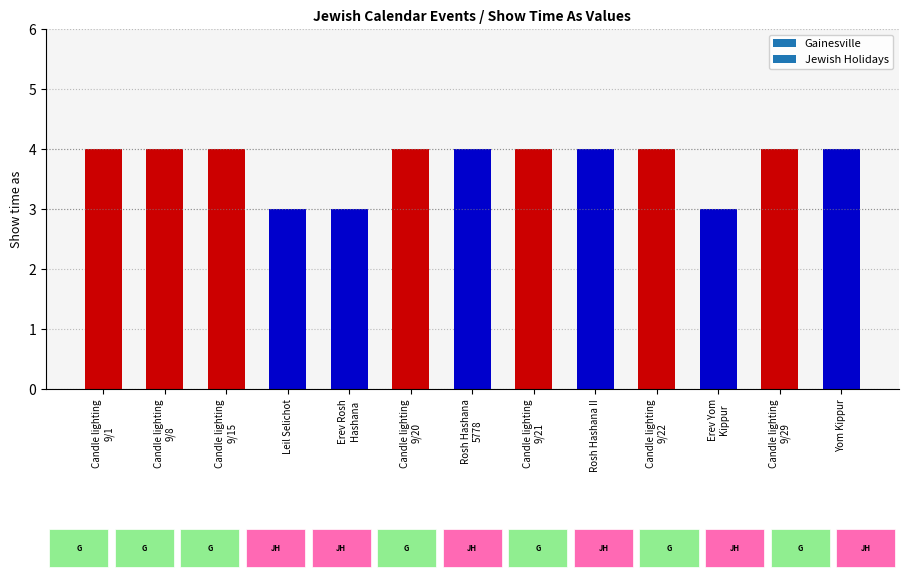

What is the label of the 8th bar from the left?

Candle lighting
9/21